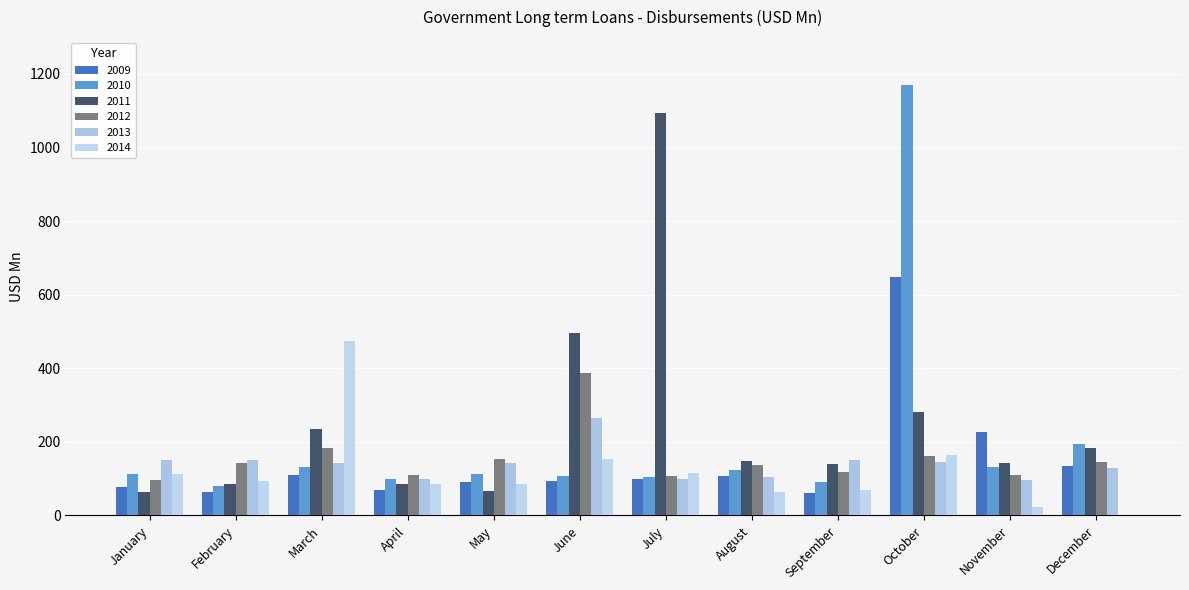

What value does the 2011 series have at October?

282.0